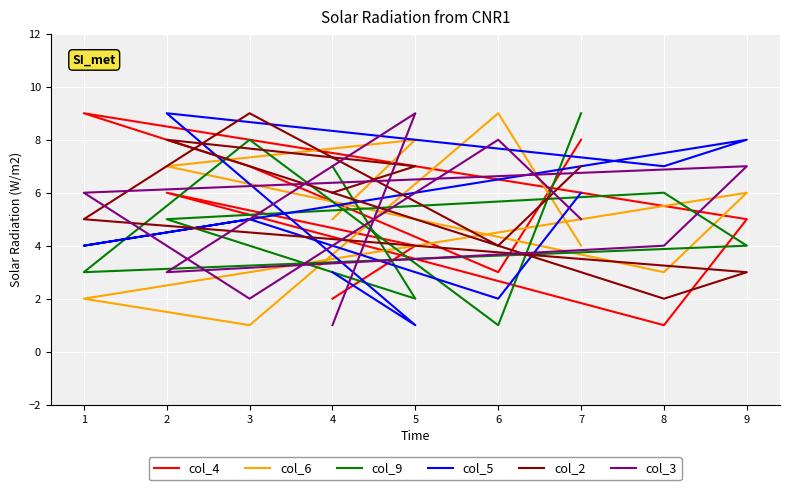

The value of col_2 at 5 is 2. True or false?

False